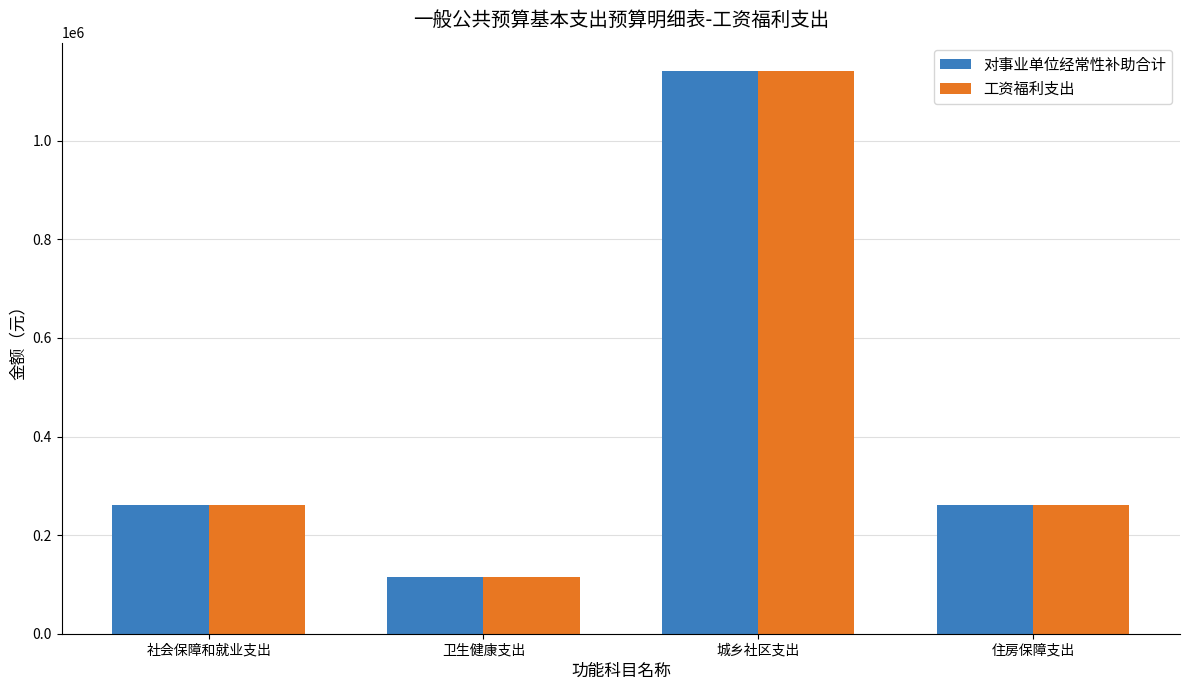

At which category is the sum across all series the highest?

城乡社区支出